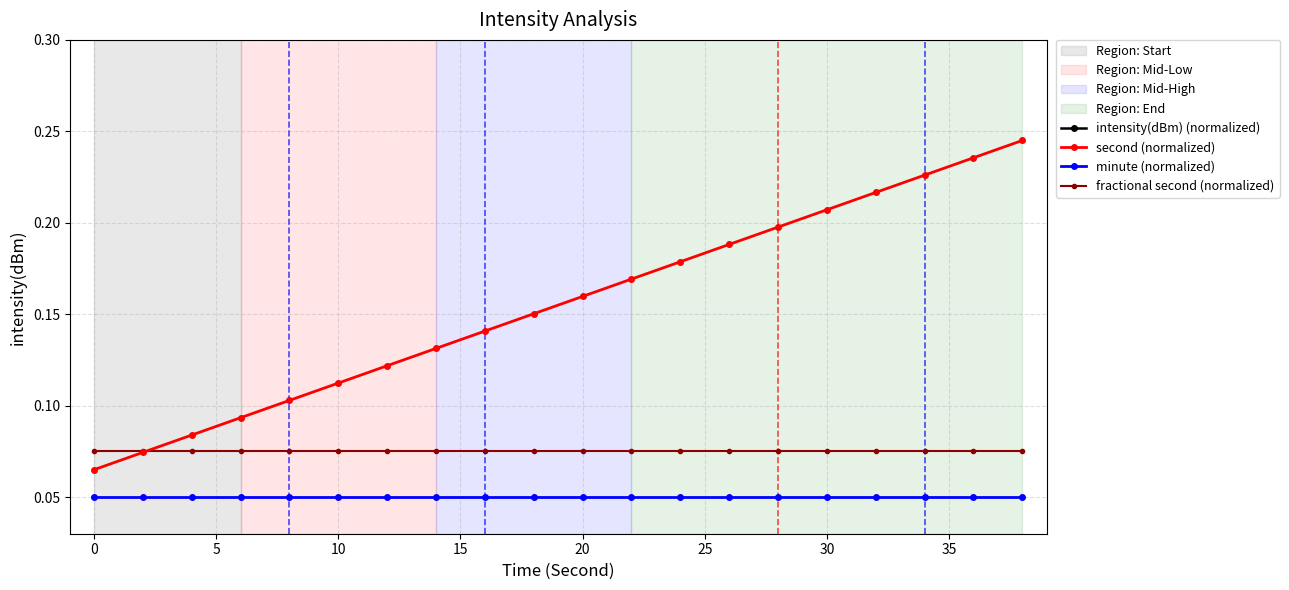

Which series has the largest total across all categories?

second (normalized)